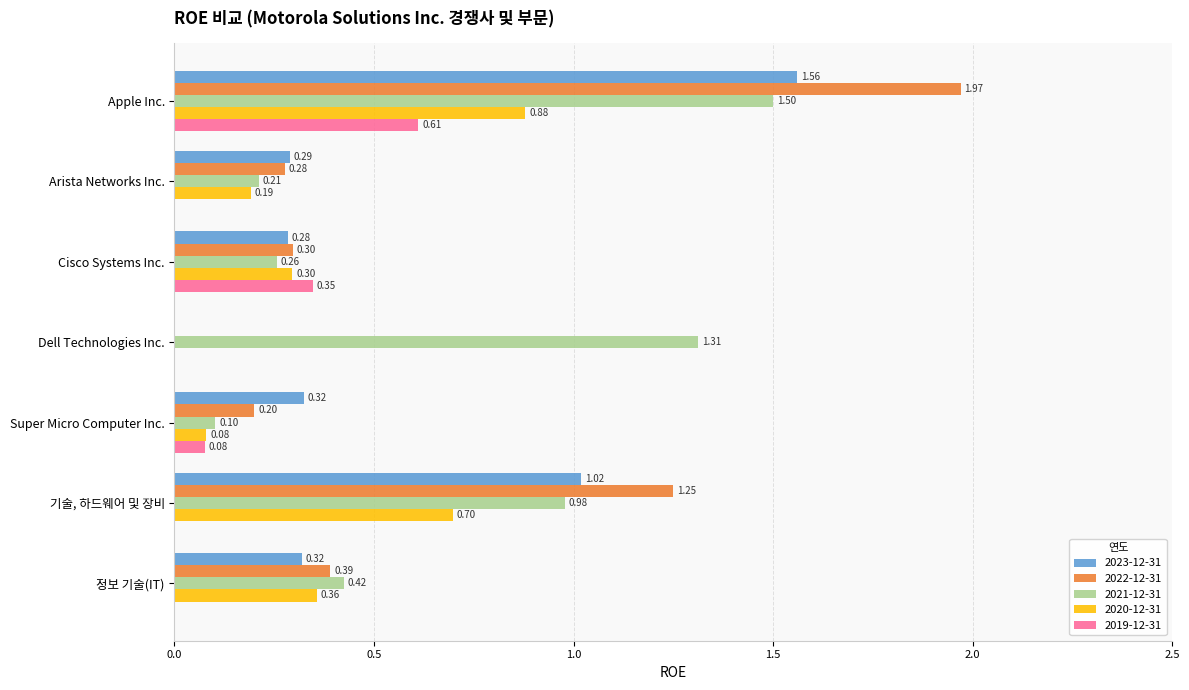

Is the value of 2021-12-31 at 정보 기술(IT) greater than the value of 2023-12-31 at Arista Networks Inc.?

Yes